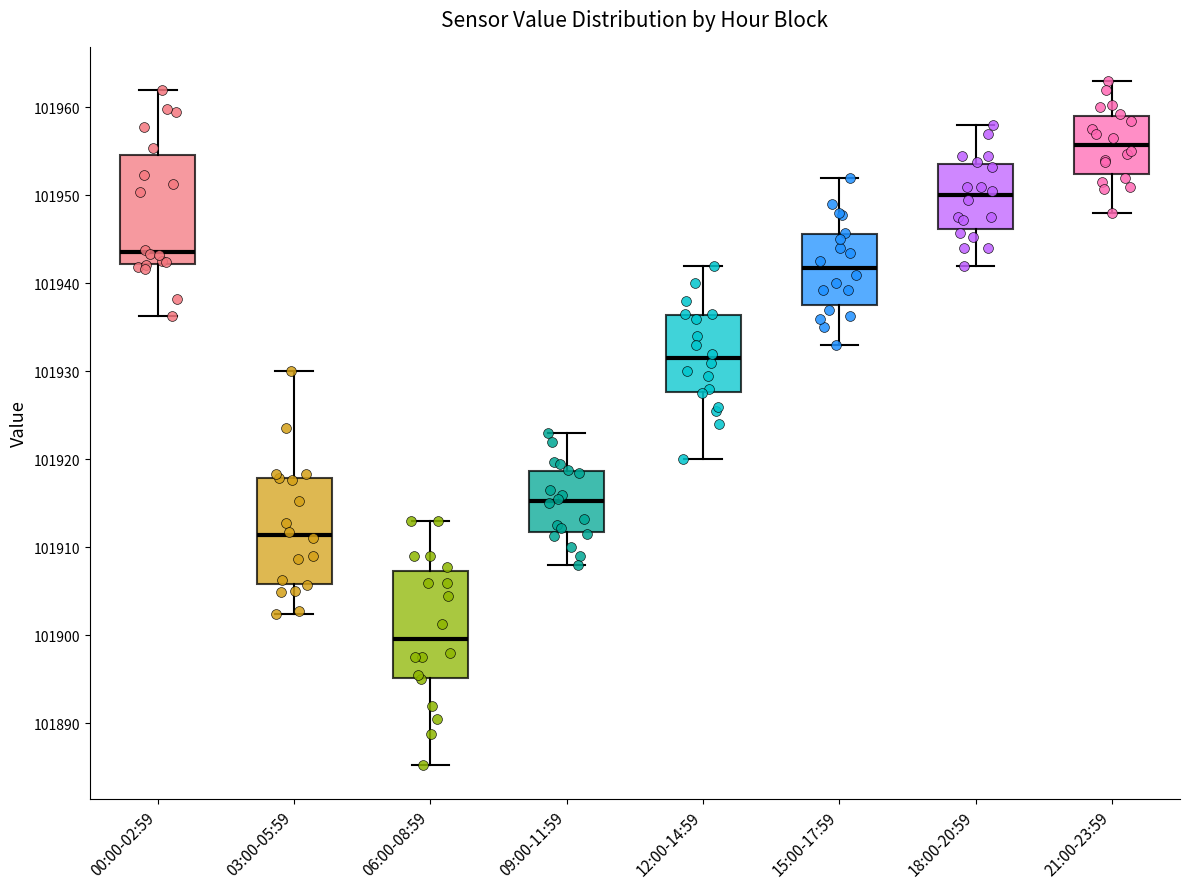

Where does the upper whisker of the box for 21:00-23:59 end on the y-axis? The values are not printed on the chart, so give them approximately, as read against the axis.

101963